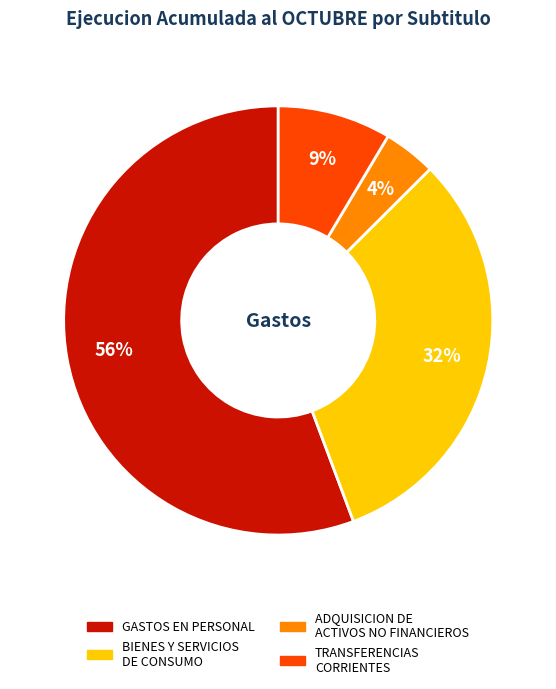

Is there a majority slice in this chart?

Yes